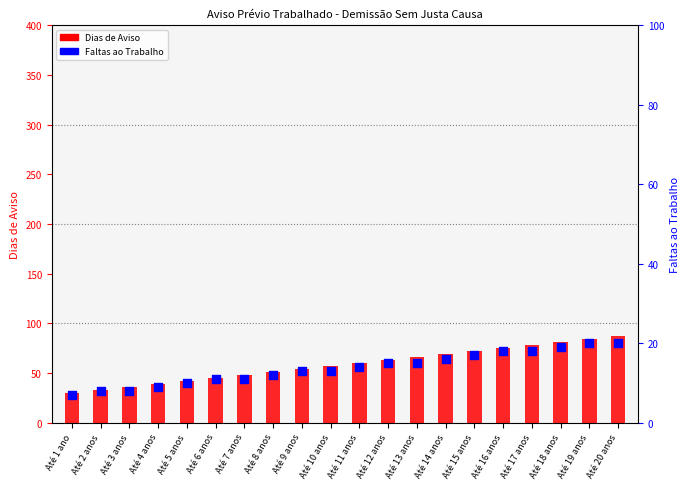

Which series has the largest total across all categories?

Dias de Aviso